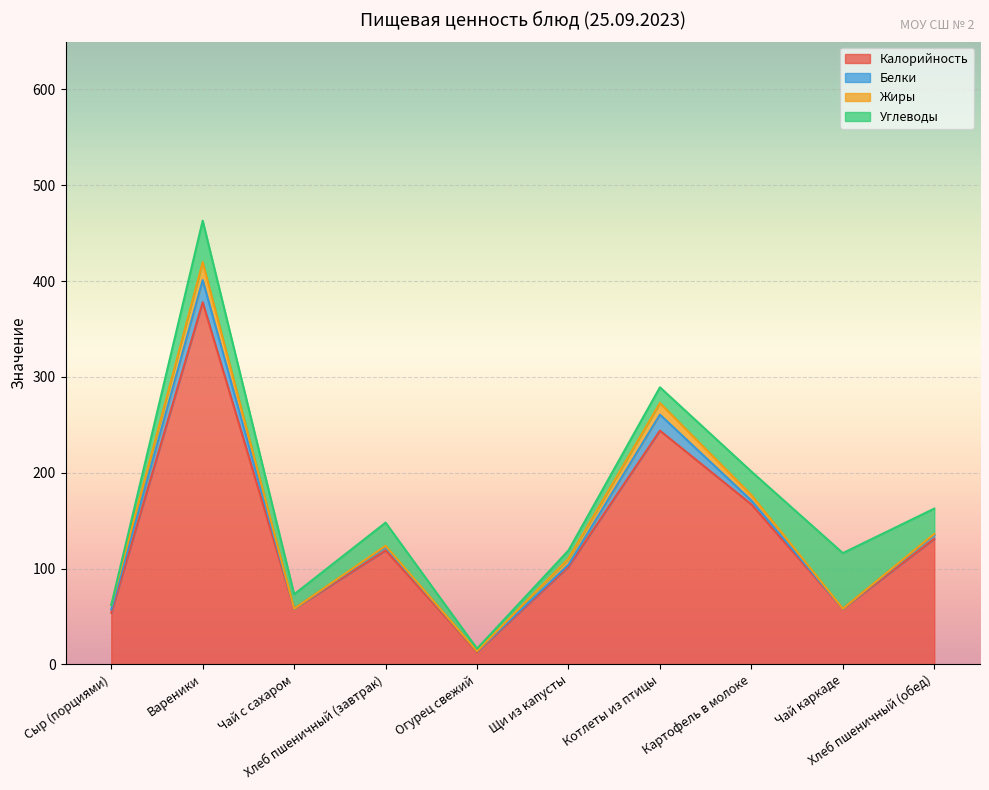

What is the difference between the maximum and second lowest values in the Белки series?

22.9